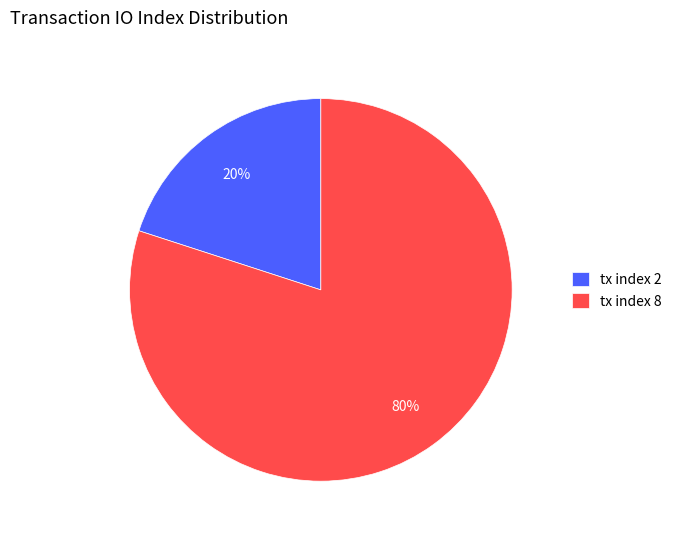

What is the majority slice?

tx index 8